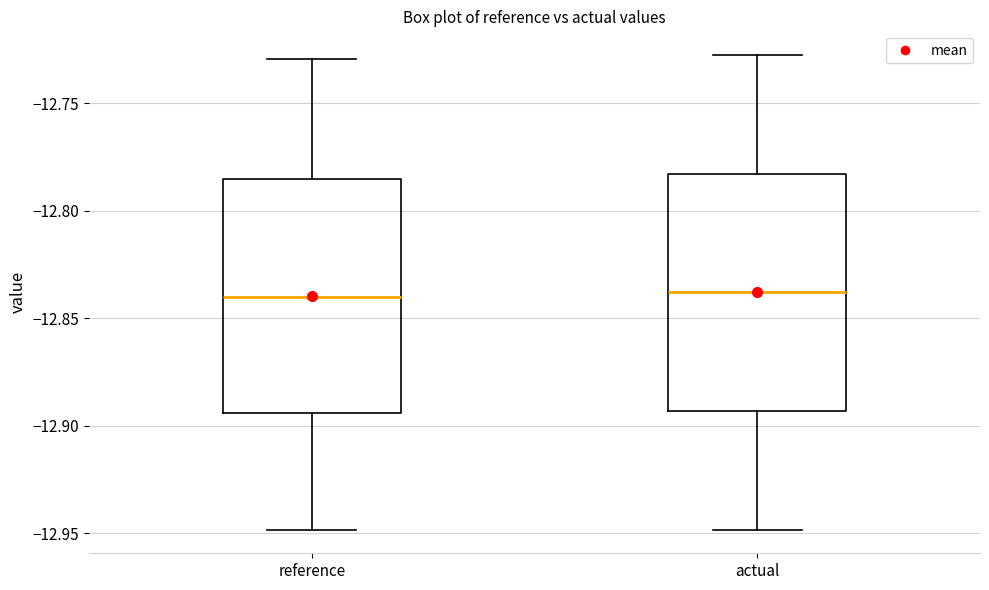

Reading left to right, transcribe this box plot: for each box, give where its median line is, the range the box spans, and where its two whiskers end, as read against the y-axis. The values are not printed on the chart, so give them approximately, as read against the axis.

reference: median -12.840, box -12.895 to -12.785, whiskers -12.950 to -12.730
actual: median -12.840, box -12.895 to -12.785, whiskers -12.950 to -12.725